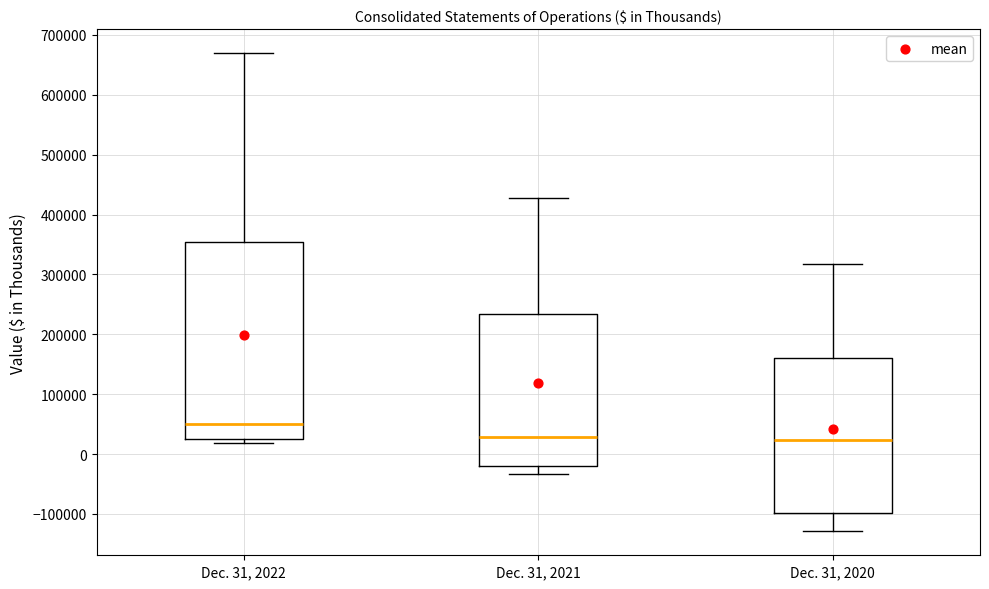

Reading left to right, transcribe this box plot: for each box, give where its median line is, the range the box spans, and where its two whiskers end, as read against the y-axis. The values are not printed on the chart, so give them approximately, as read against the axis.

Dec. 31, 2022: median 50000, box 20000 to 350000, whiskers 20000 (just below the box's lower edge) to 670000
Dec. 31, 2021: median 30000, box -20000 to 230000, whiskers -30000 to 430000
Dec. 31, 2020: median 20000, box -100000 to 160000, whiskers -130000 to 320000